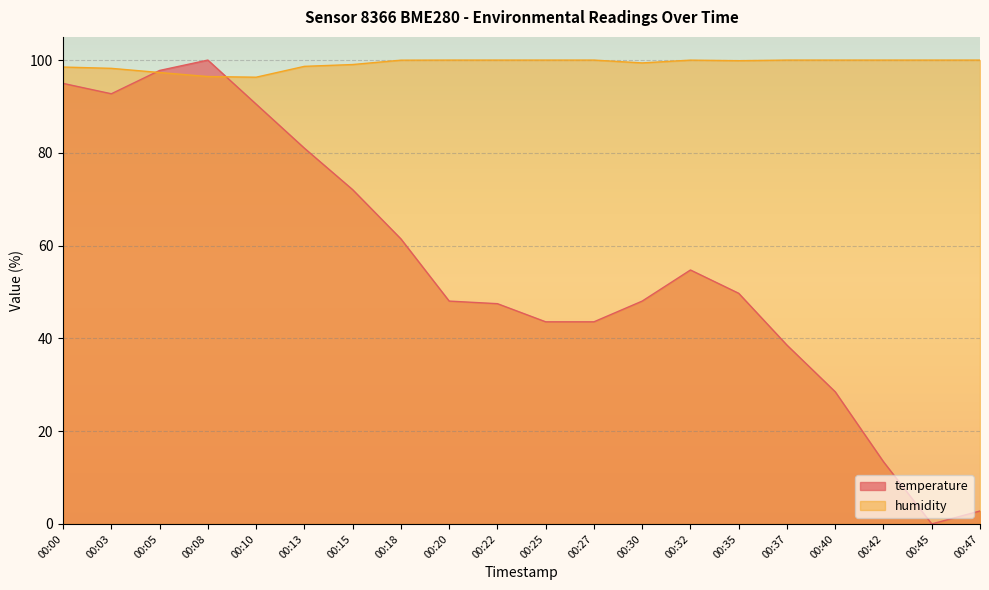

What is the sum of the humidity values at 00:35 and 00:05?

197.2